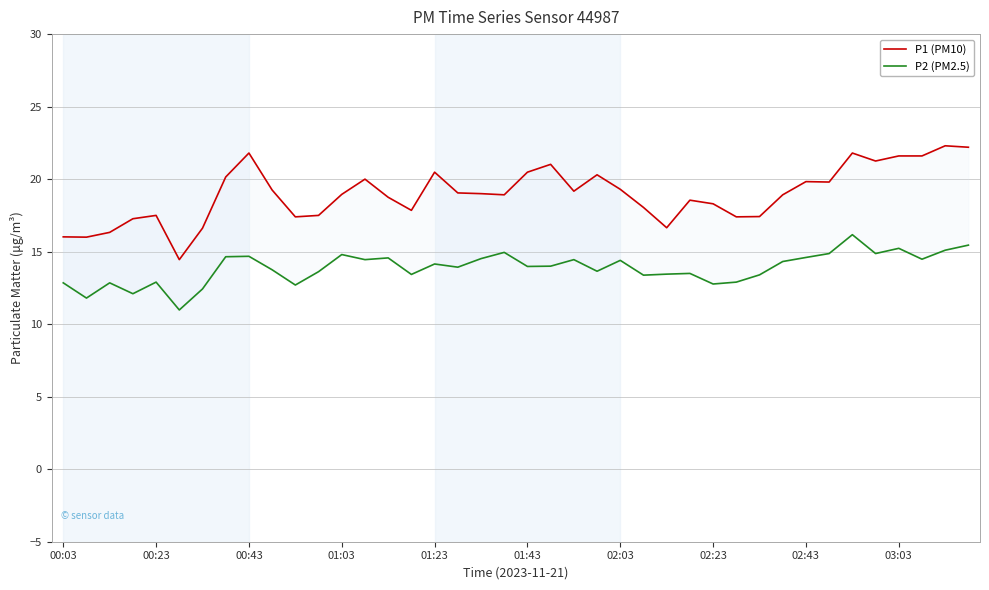

How many distinct data groups are displayed?

2